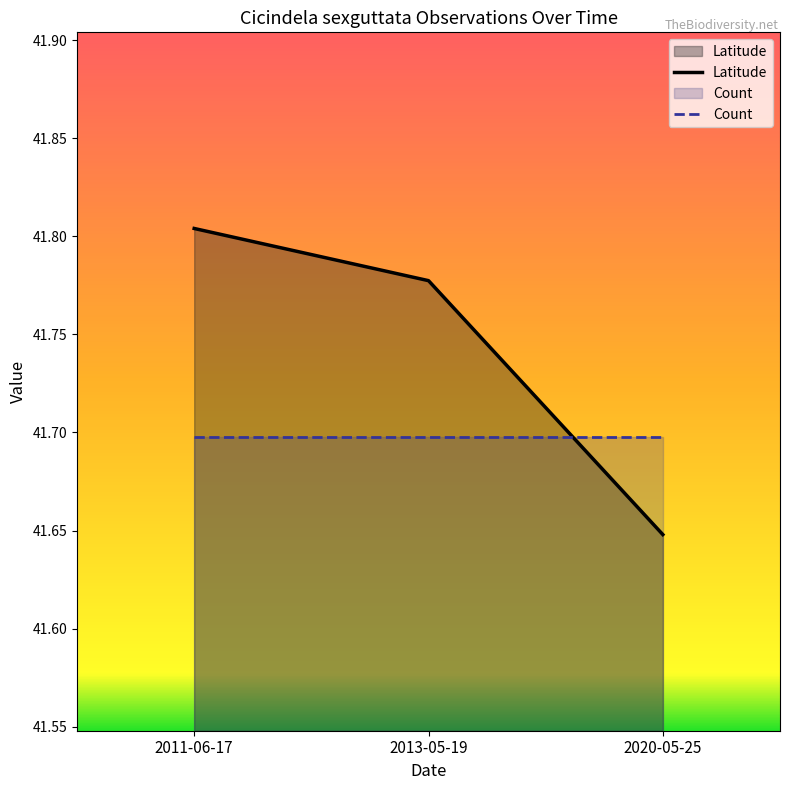

How many lines are shown in the chart?

2